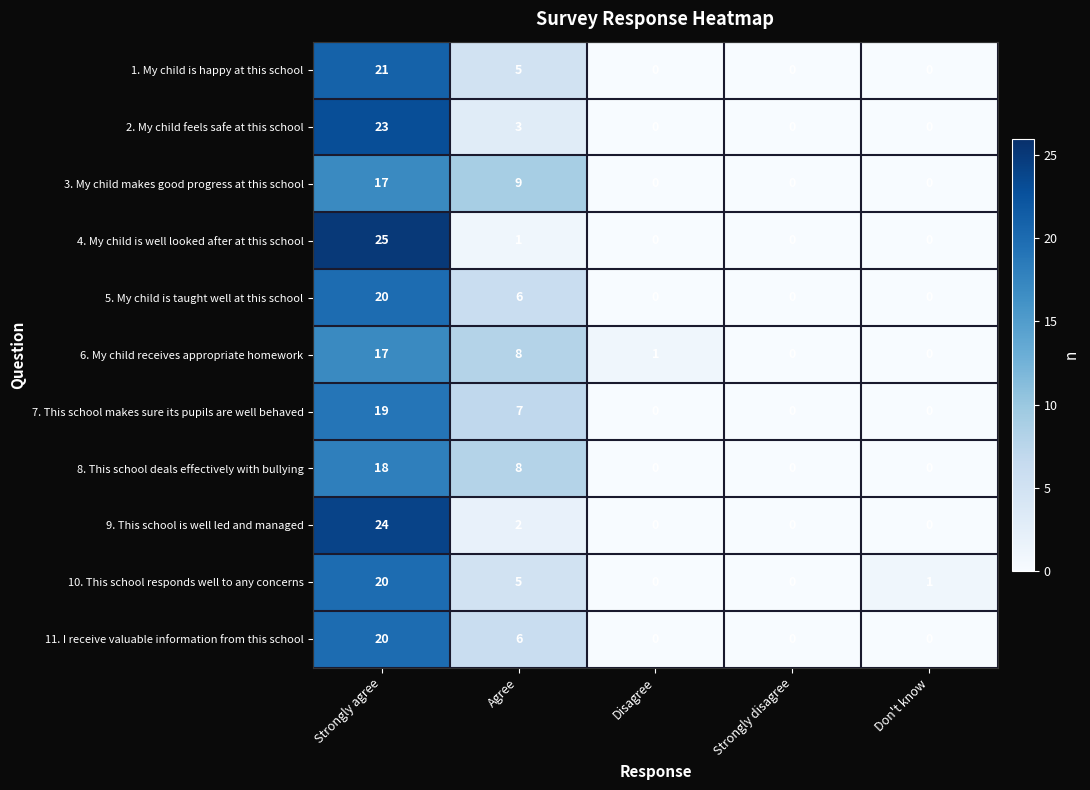

The 5. My child is taught well at this school series shows 0 at Disagree. True or false?

True